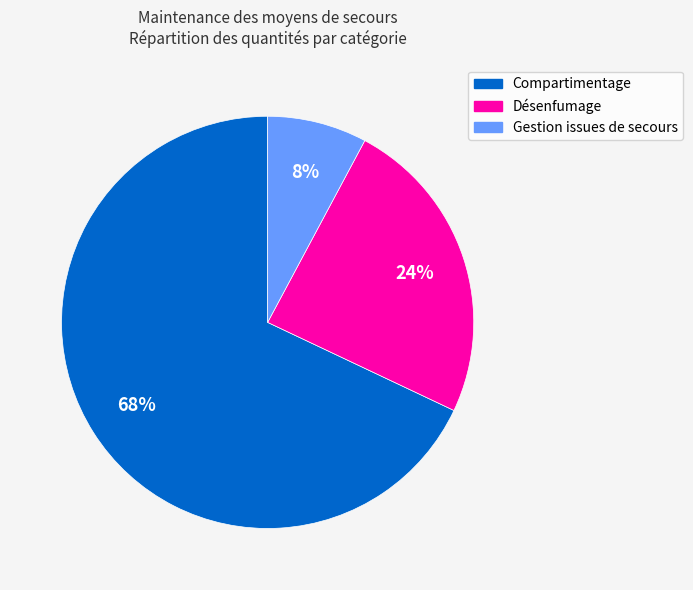

To the nearest percent, what percentage of the pie is Gestion issues de secours?

8%